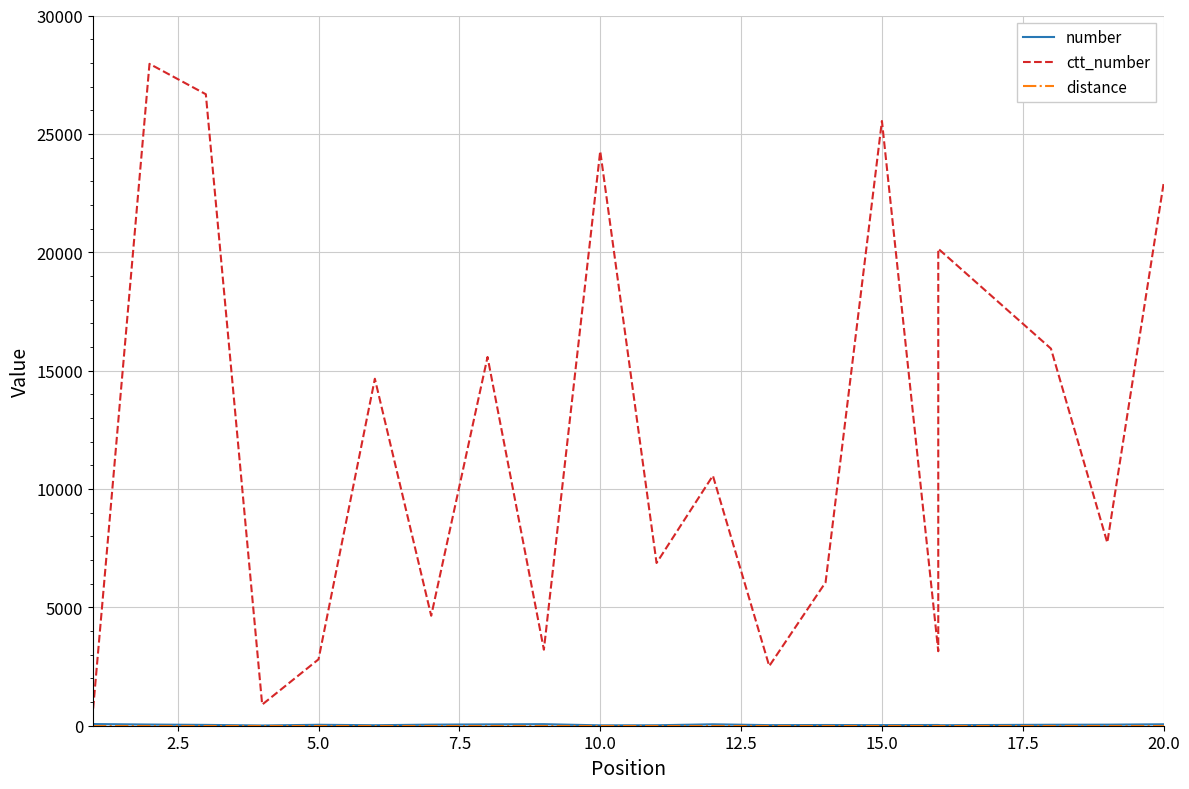

The number series shows 107 at 20.0. True or false?

False